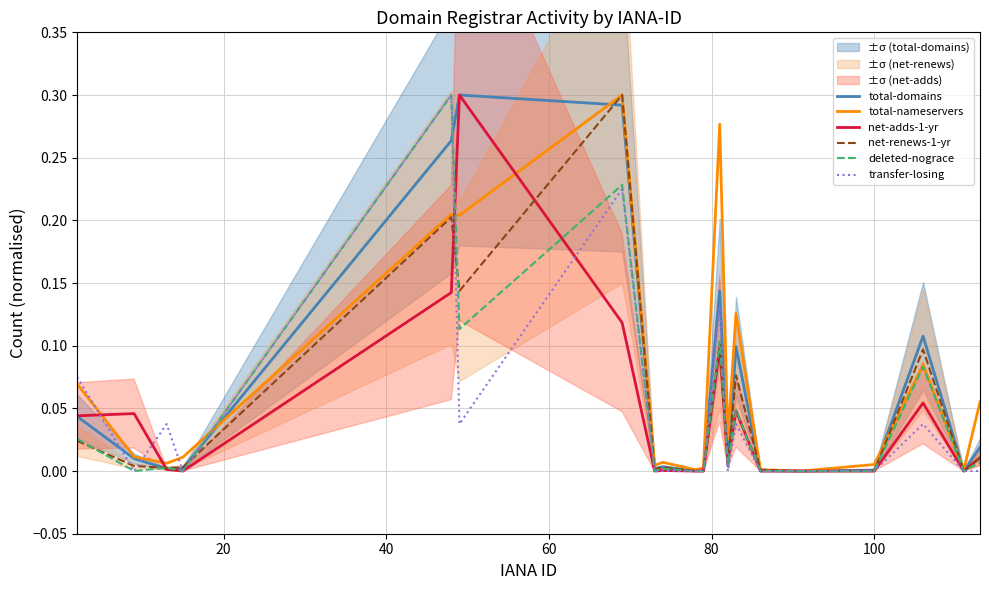

What is the label of the 17th point from the left?

100